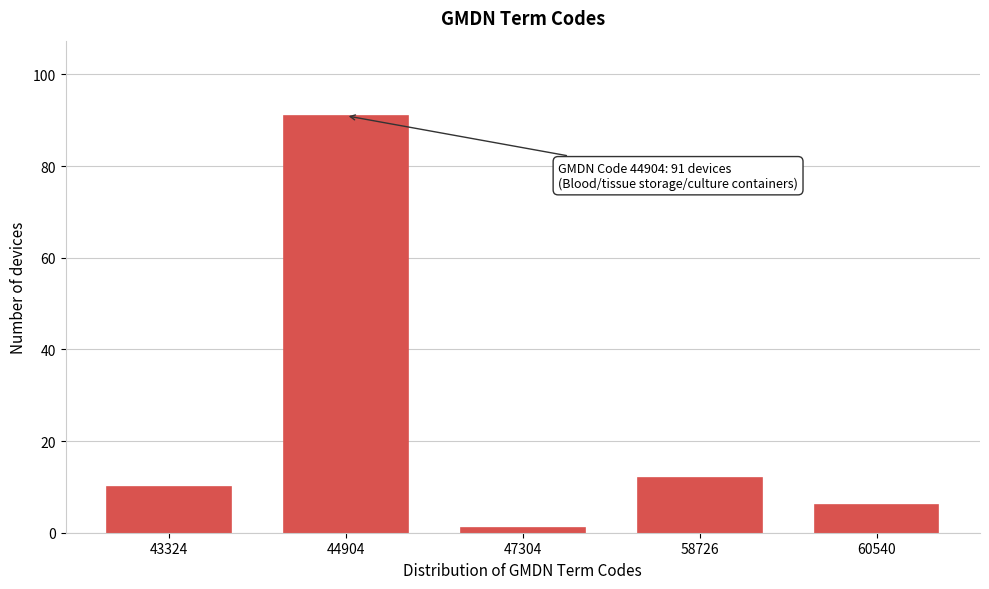

Reading left to right, extract all data points from this chart.

43324=10	44904=91	47304=1	58726=12	60540=6